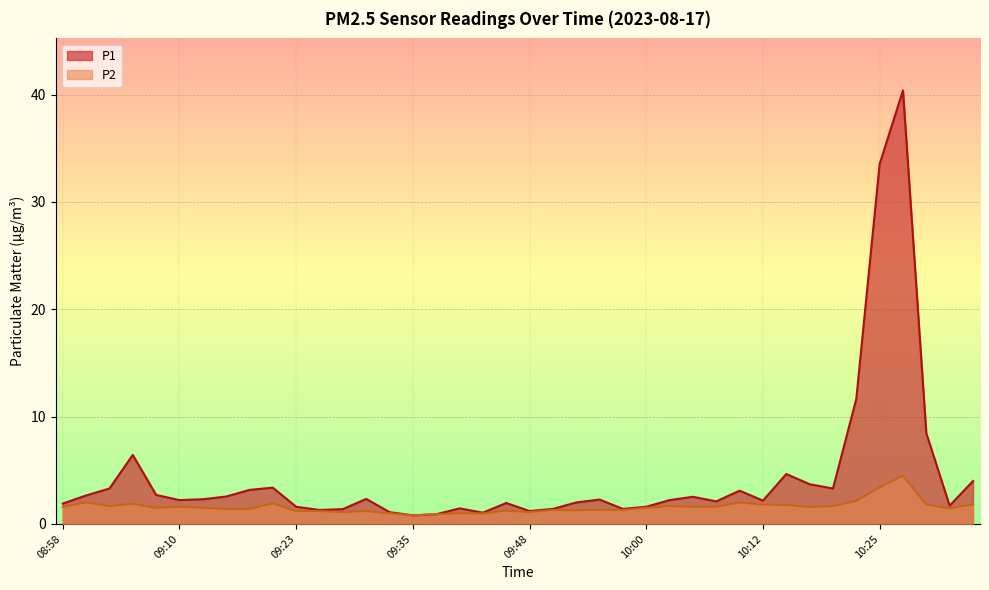

What is the label of the 12th point from the left?

09:25